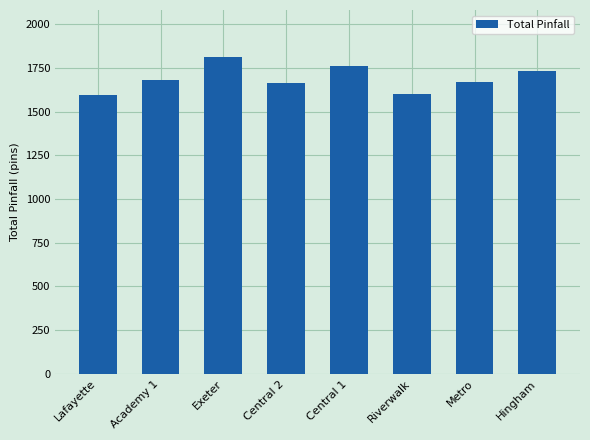

What is the change in value from Academy 1 to Exeter?

+126